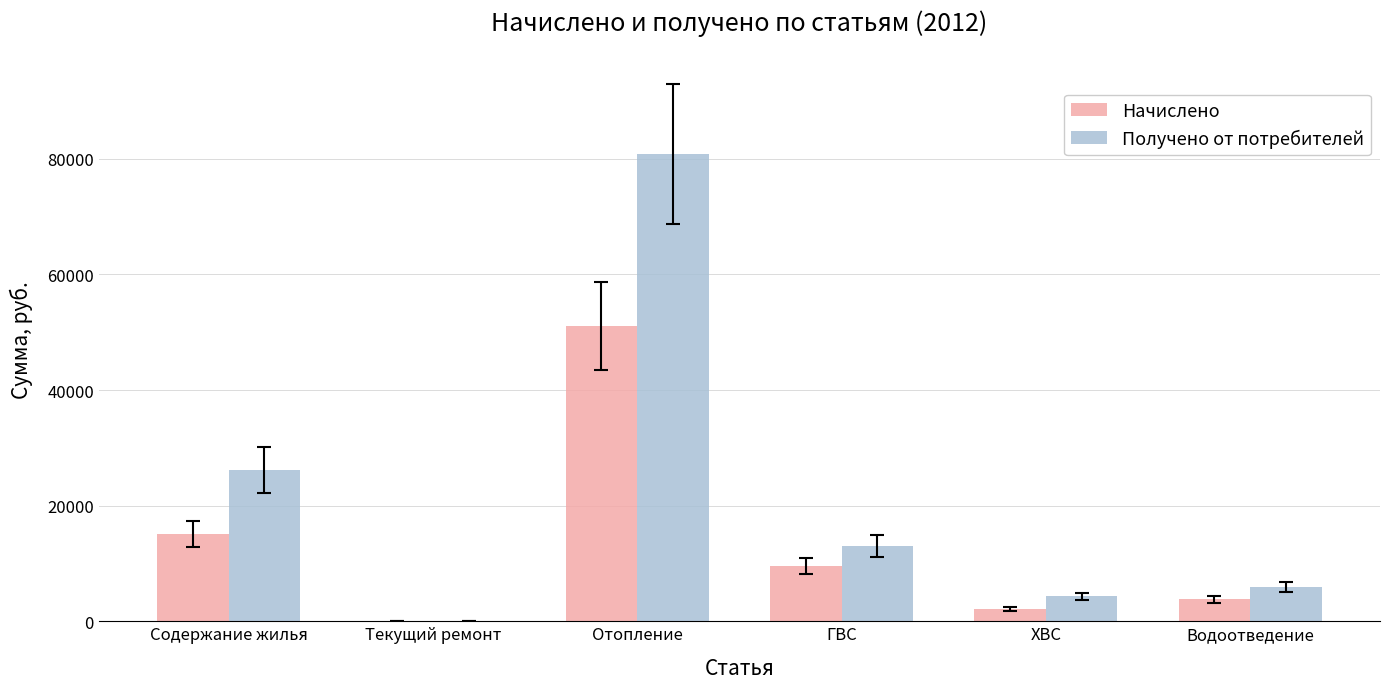

What is the maximum value for Получено от потребителей?

80782.8